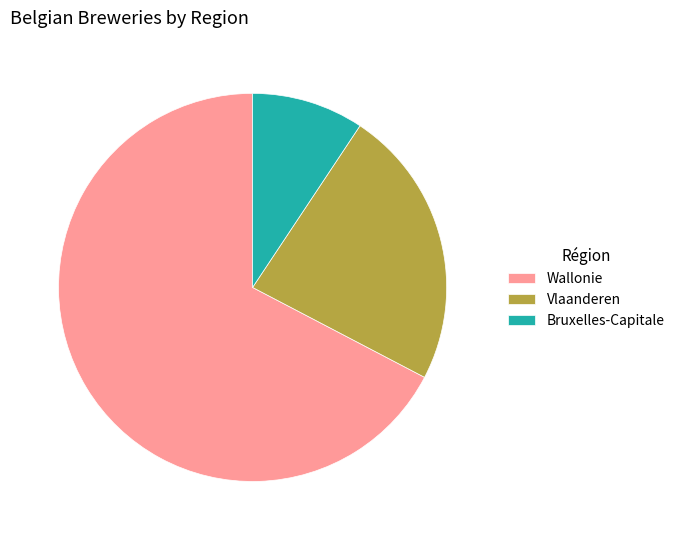

Which has a higher value, Vlaanderen or Bruxelles-Capitale?

Vlaanderen